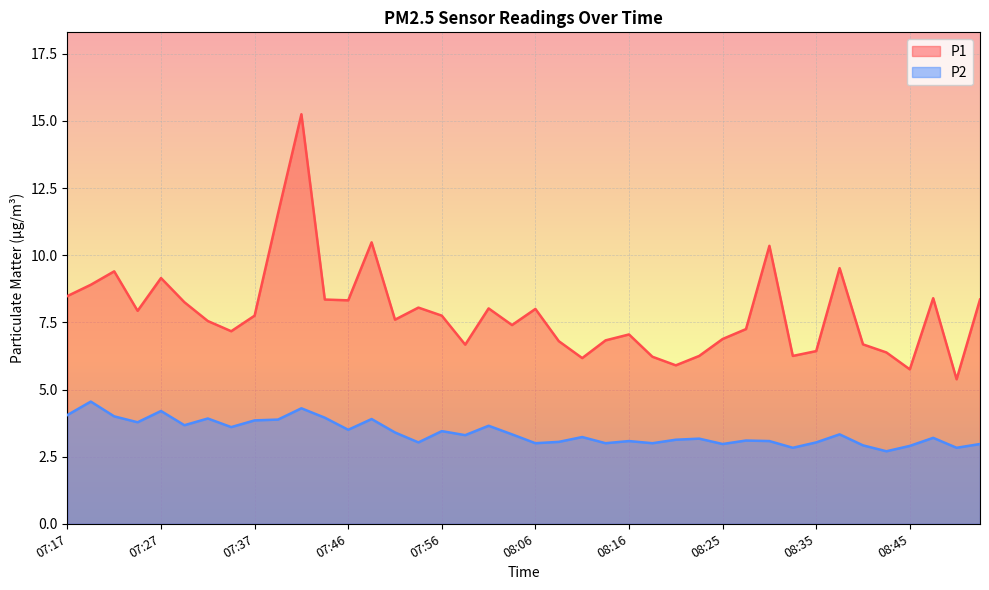

Read the P2 value at 07:20.

4.5